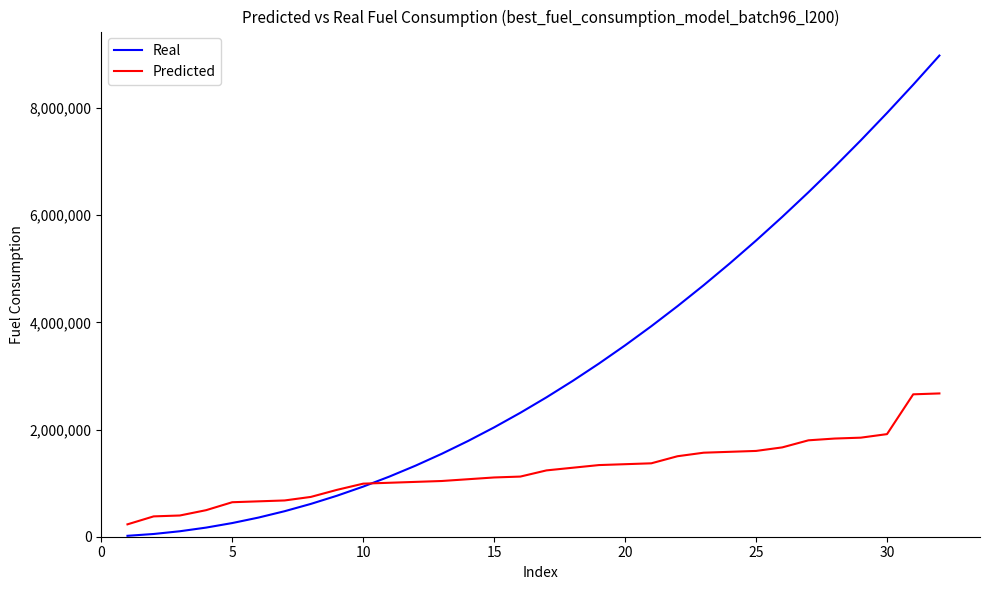

Which series has the largest total across all categories?

Real